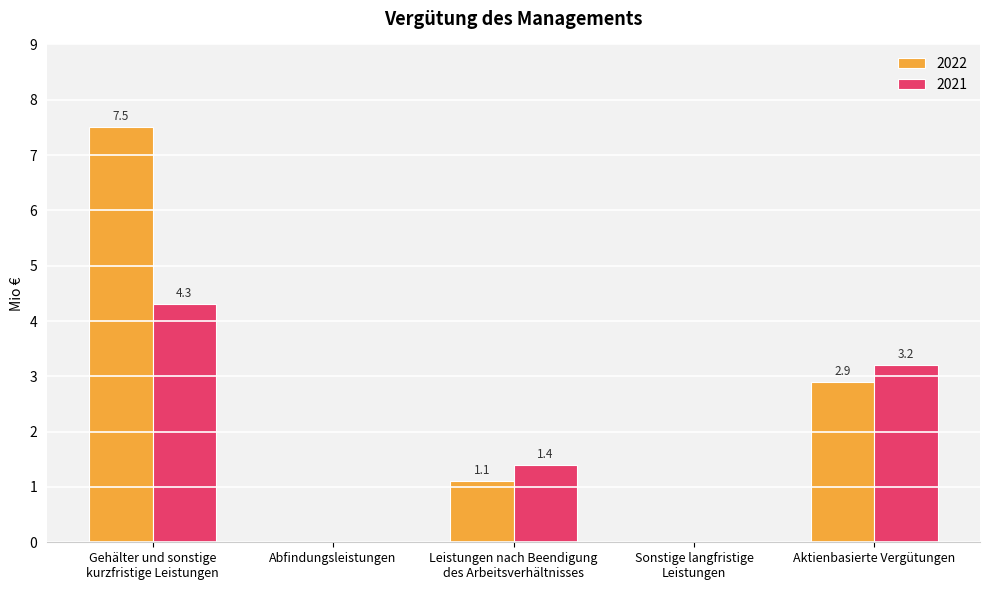

Are the bars grouped side by side (vs. stacked)?

Yes